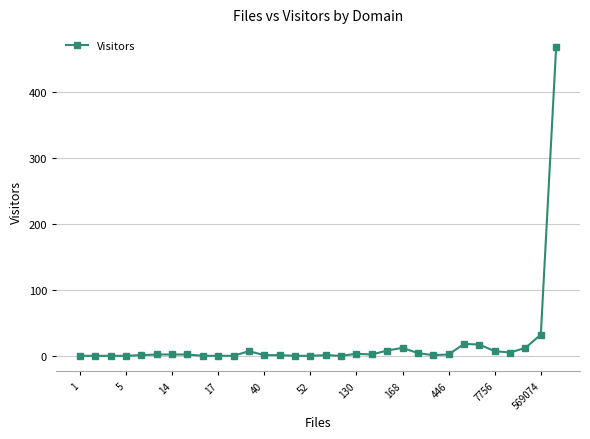

True or false: the data has more than 2 interior local peaks.

True